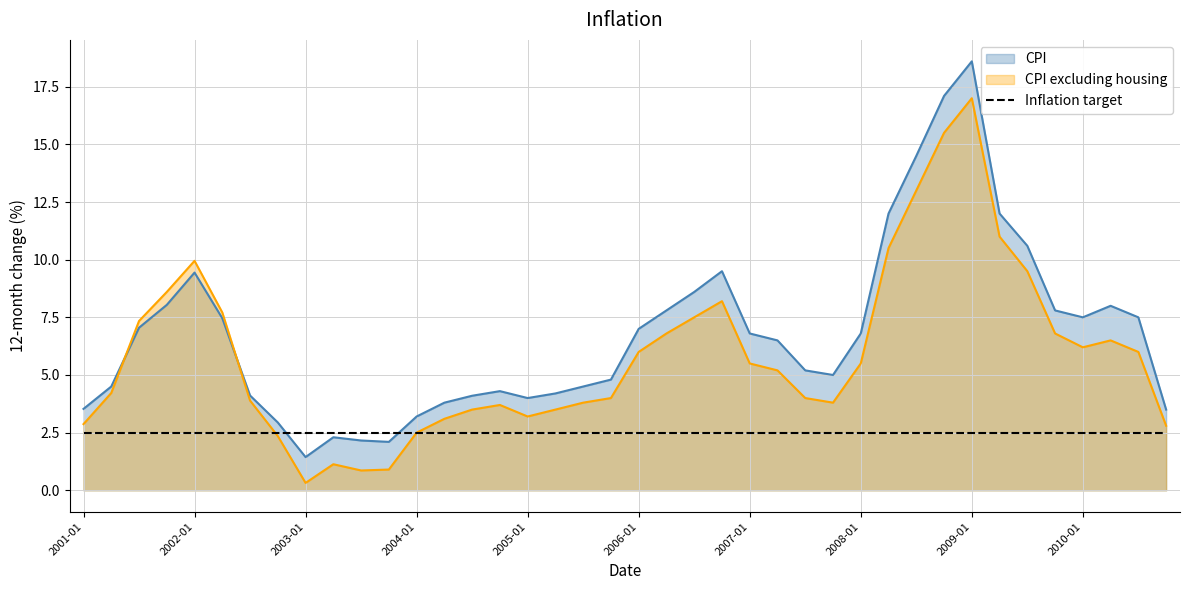

In CPI, how many points are higher than both neighbors (excluding endpoints)?

6